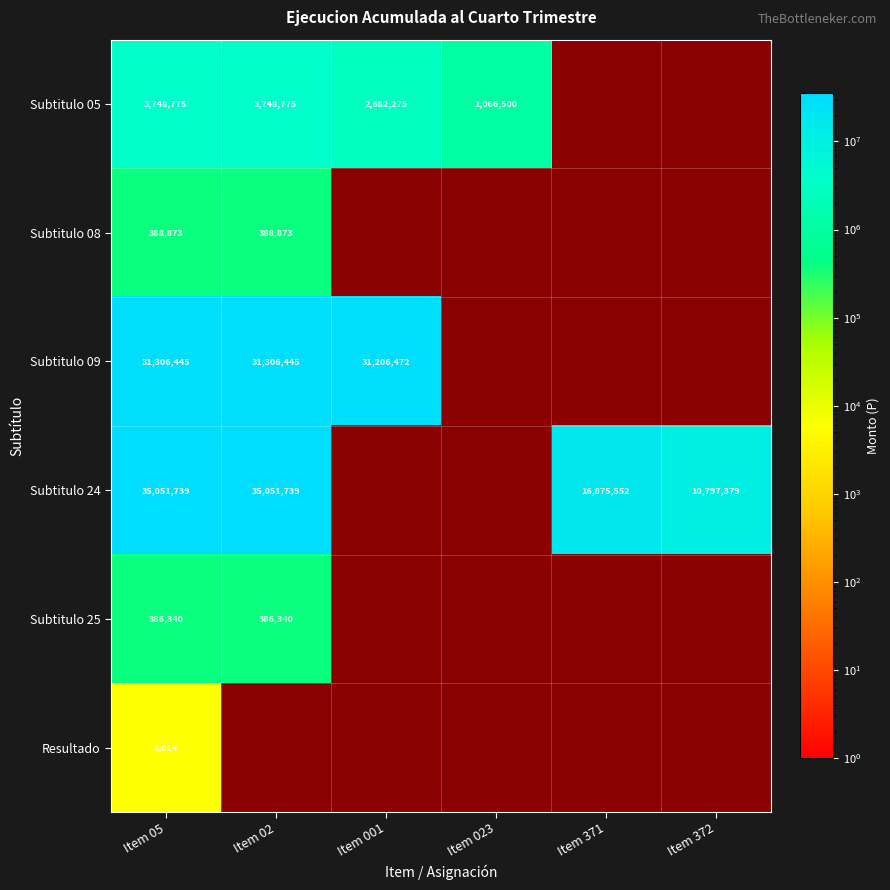

What is the spread (max minus min) of values at Item 001?

28524197.0